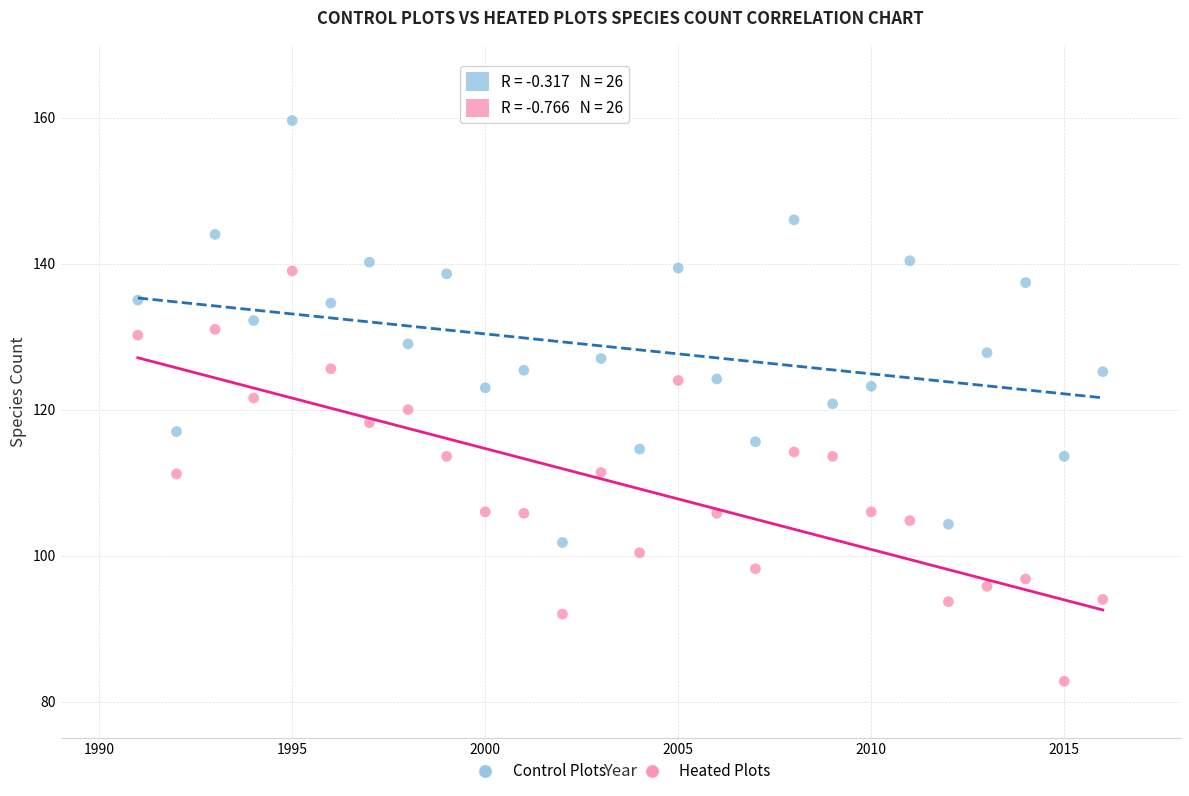

Which series reaches the minimum Y coordinate?

Heated Plots